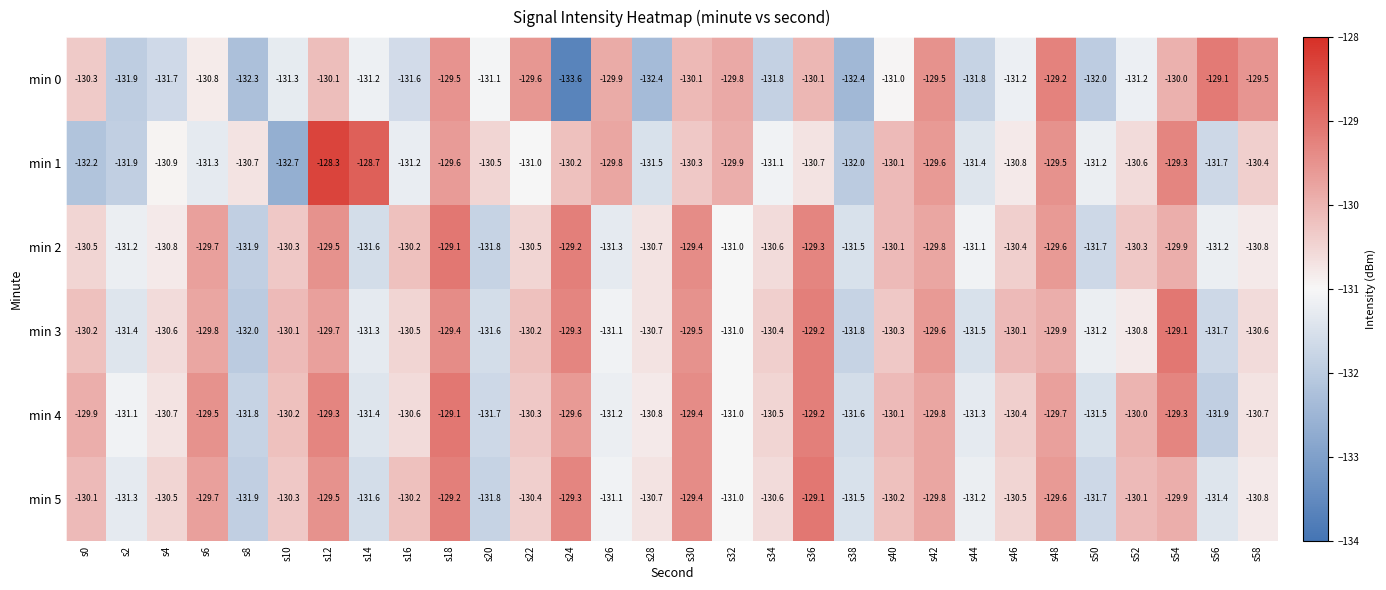

Which series has the largest total across all categories?

min 4